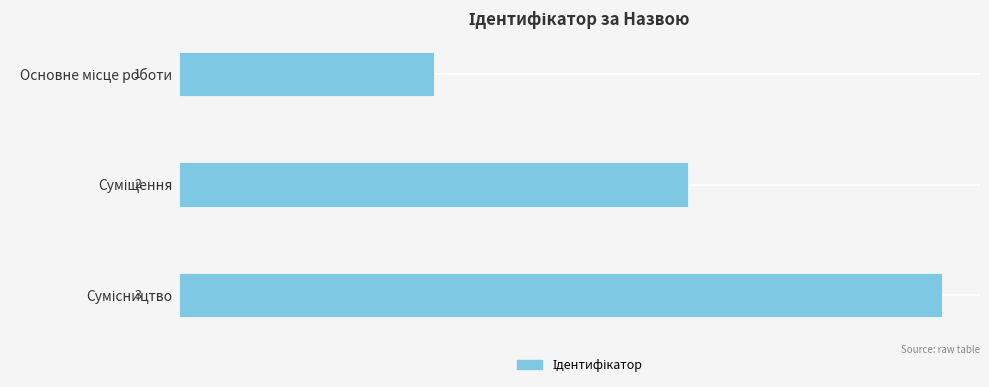

Count the values in the range 1 to 3.

3